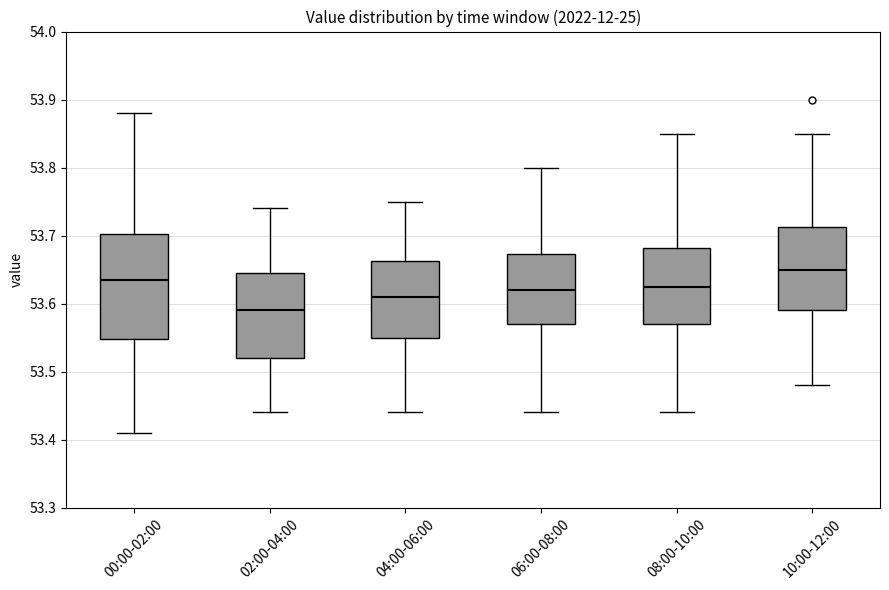

Where does the lower whisker of the box for 02:00-04:00 end on the y-axis? The values are not printed on the chart, so give them approximately, as read against the axis.

53.44